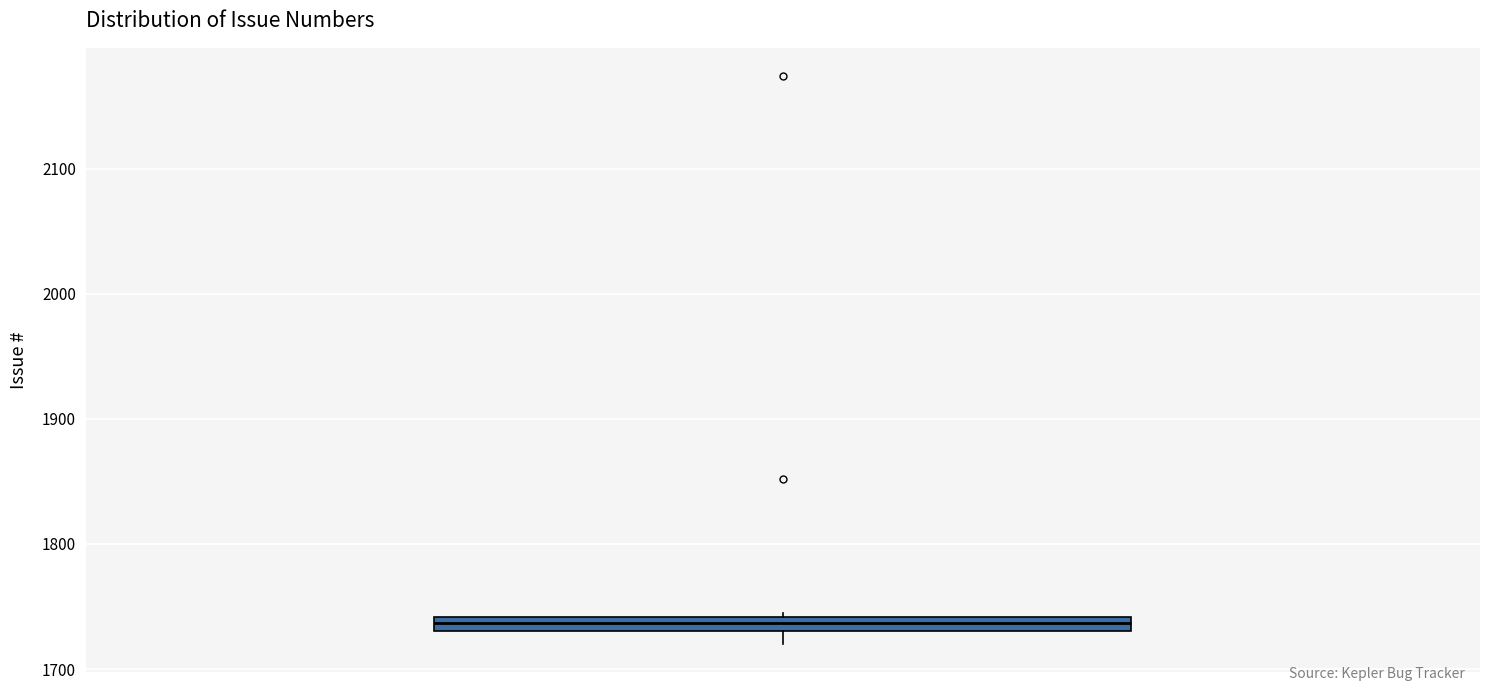

Where does the lower whisker of the box end on the y-axis? The values are not printed on the chart, so give them approximately, as read against the axis.

1720